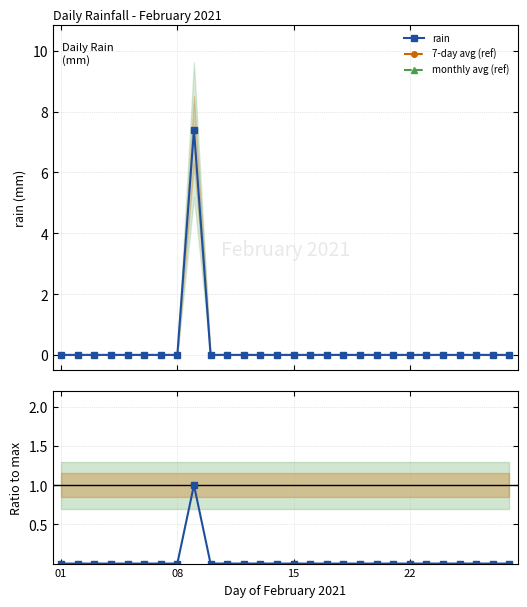

Which series has the largest range (max minus min)?

rain